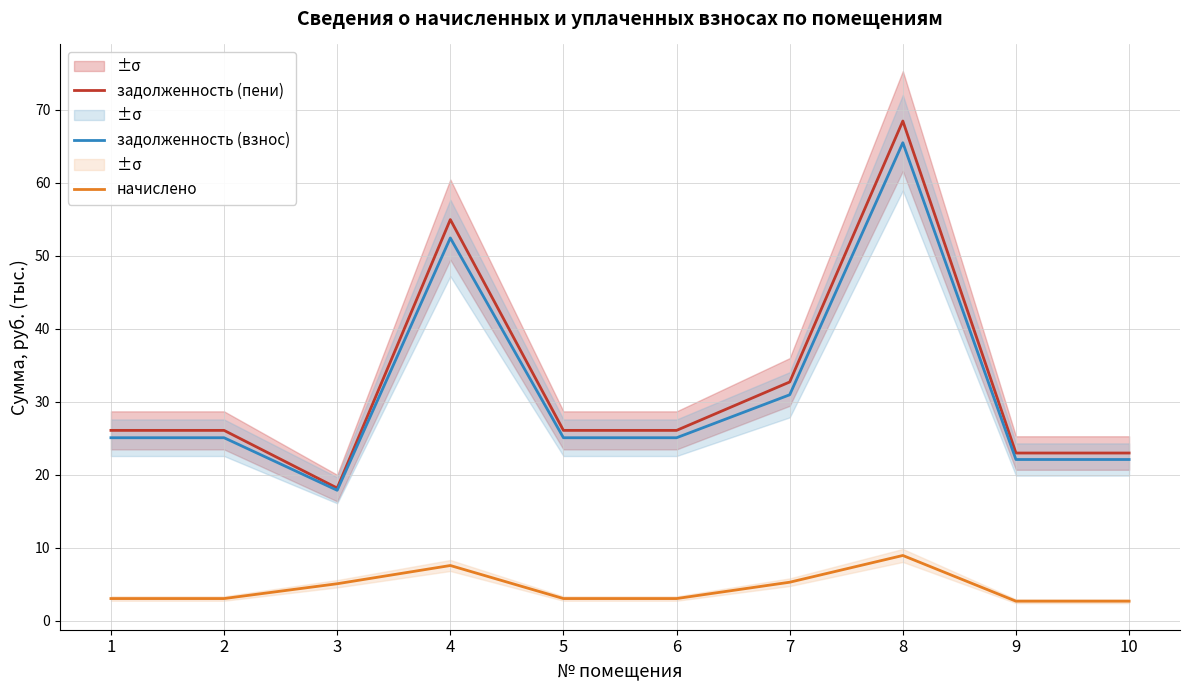

At how many categories does at least one series exceed 24?

7